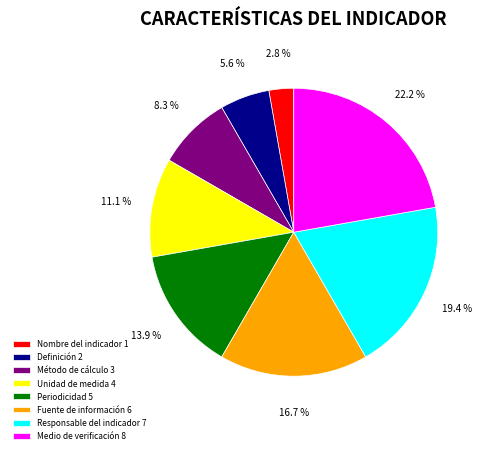

Is Método de cálculo the majority of the pie?

No